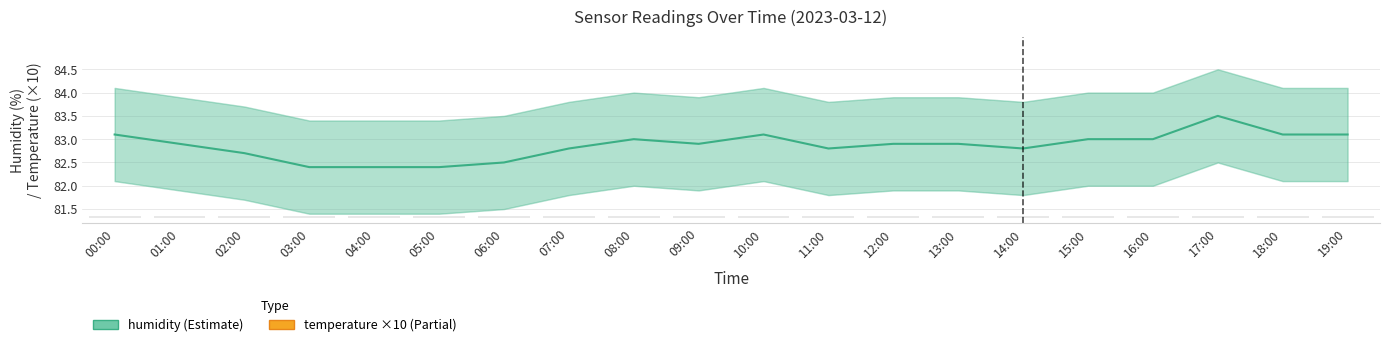

What is the difference between the humidity values at 11:00 and 03:00?

0.4